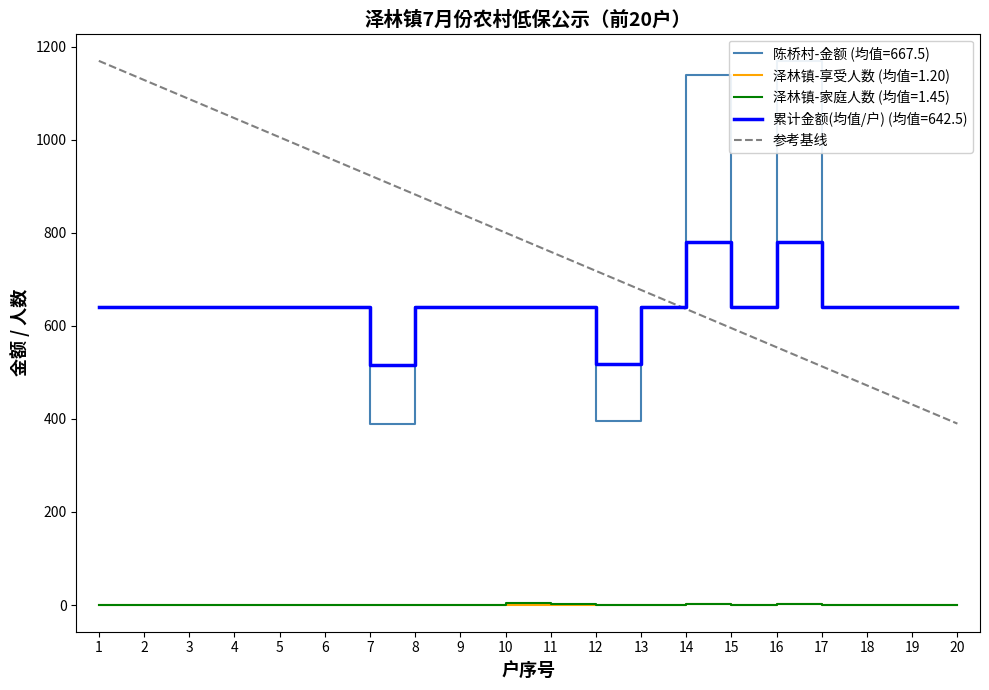

True or false: 累计金额(均值/户) (均值=642.5) and 泽林镇-家庭人数 (均值=1.45) intersect in this chart.

False